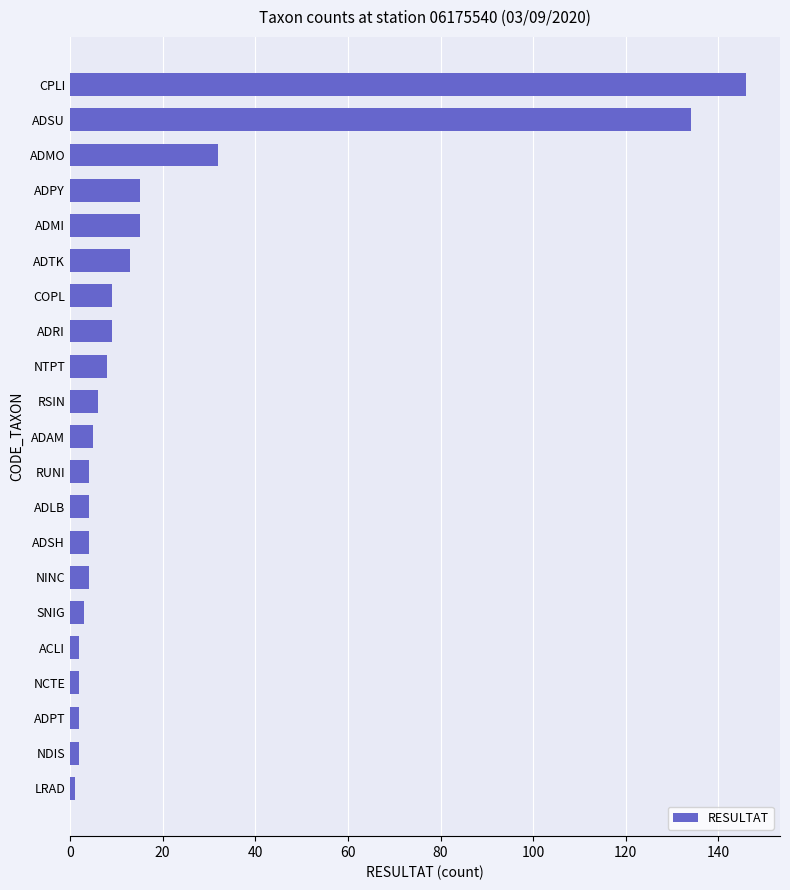

What is the label of the 18th bar from the bottom?

ADPY